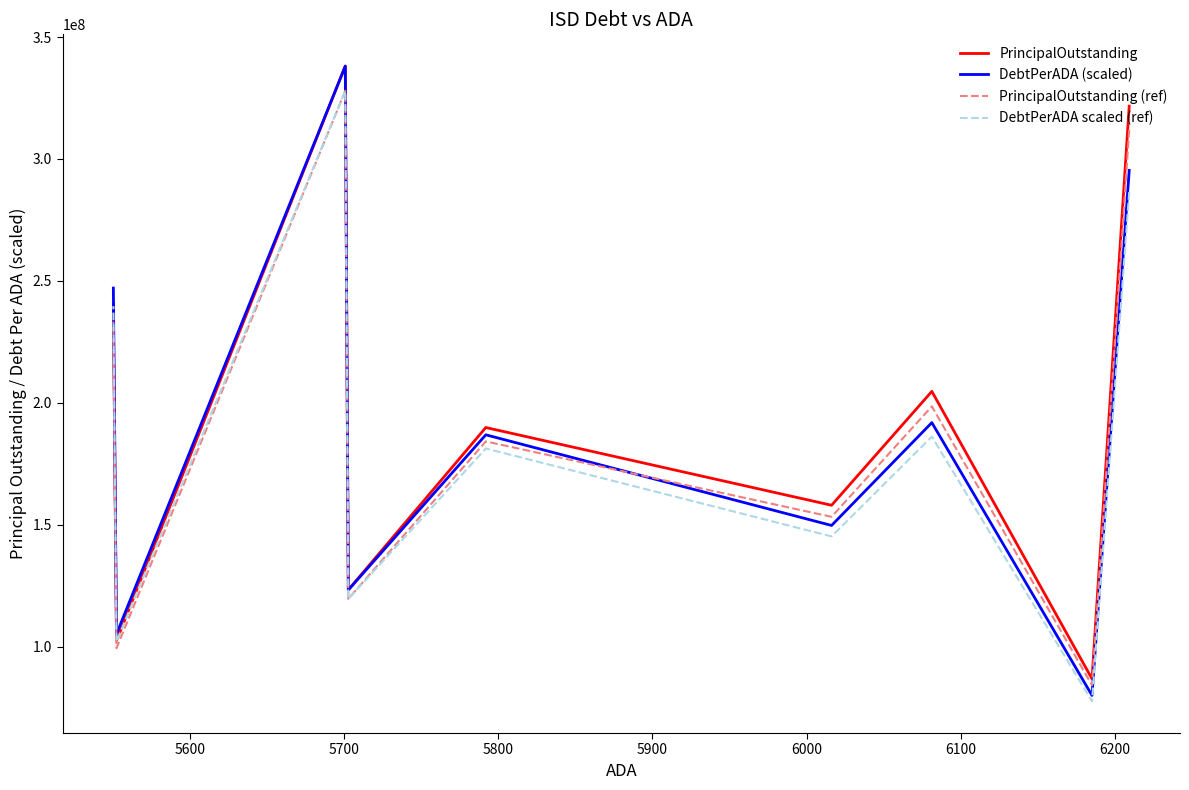

What are all the series names shown in the legend?

PrincipalOutstanding, DebtPerADA (scaled), PrincipalOutstanding (ref), DebtPerADA scaled (ref)